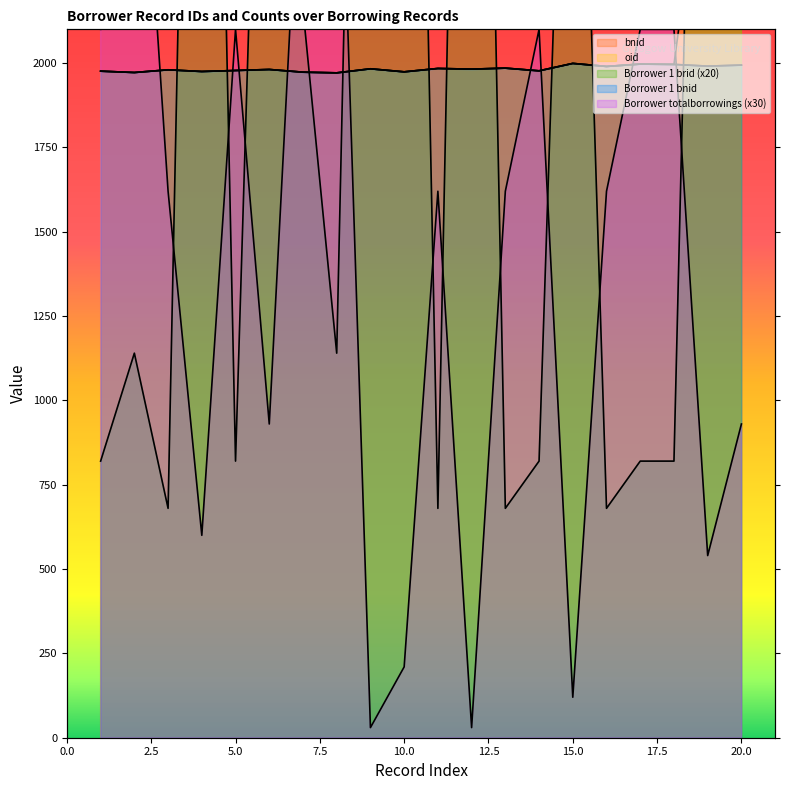

How many interior local valleys does the Borrower 1 brid series have?

6